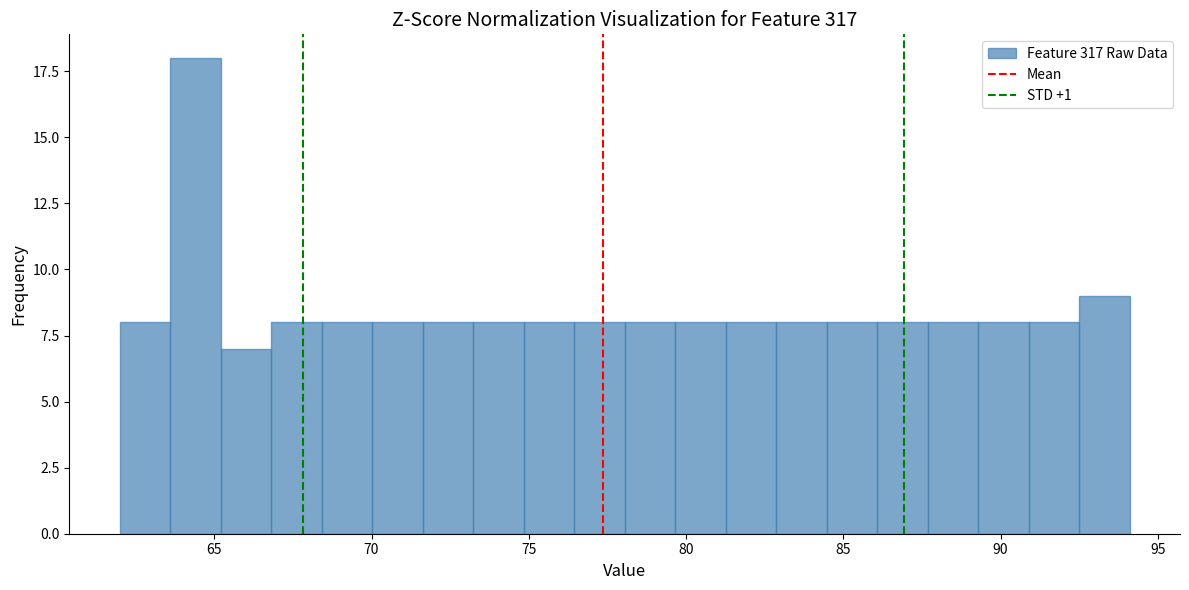

Read against the x-axis, roughly where is the centre of the tallest bar?

64.5